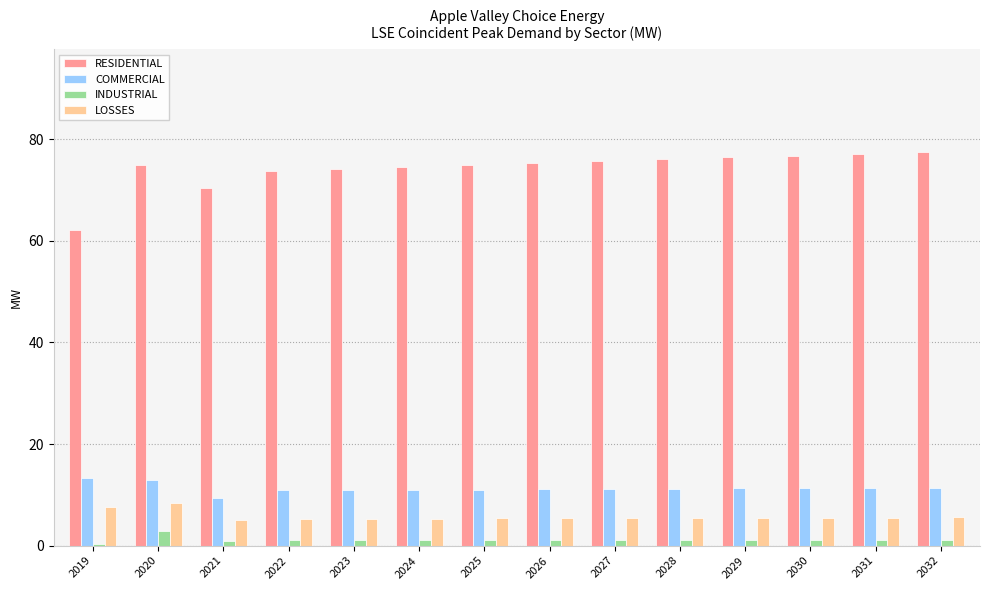

What is the minimum value shown in the chart?

0.4